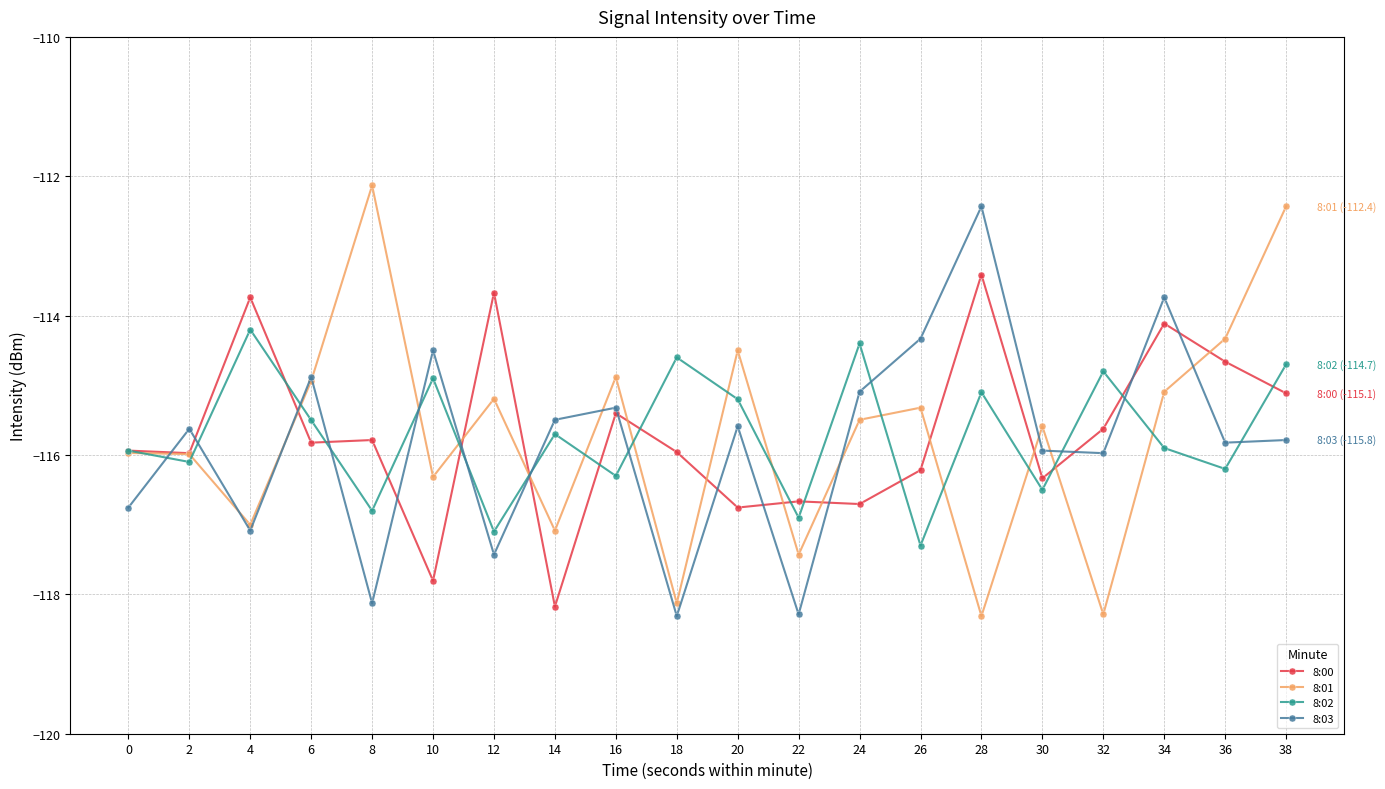

Is it true that 8:02 equals -31.4 at 10?

False